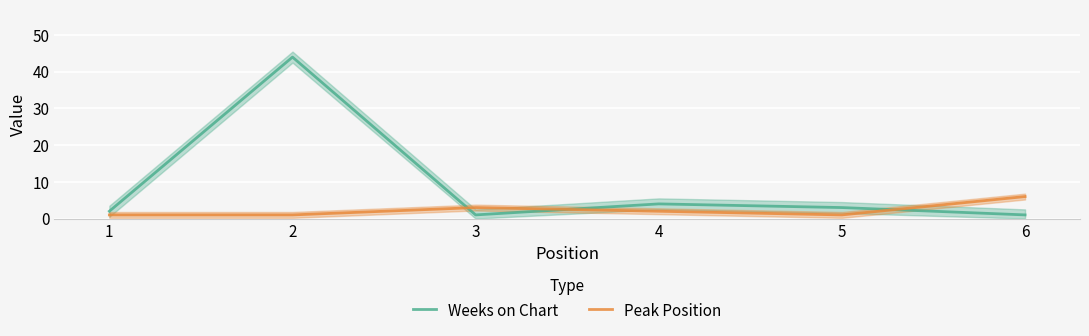

Is it true that Peak Position equals 2 at 5?

False